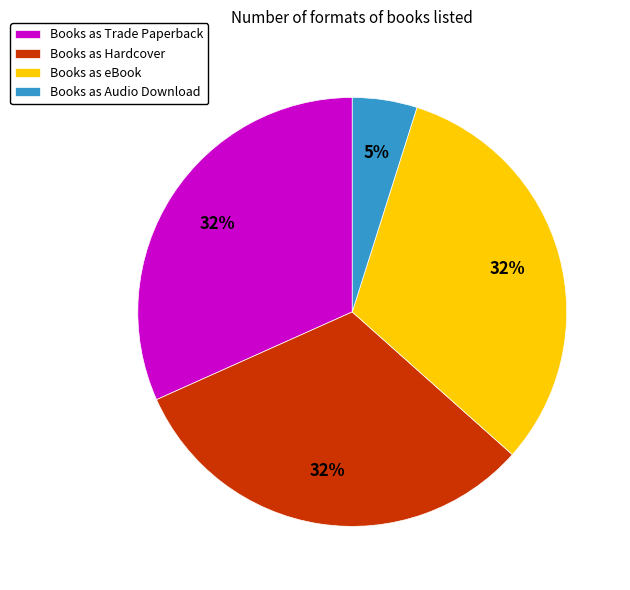

Is it true that Books as eBook is 32% of the pie?

True